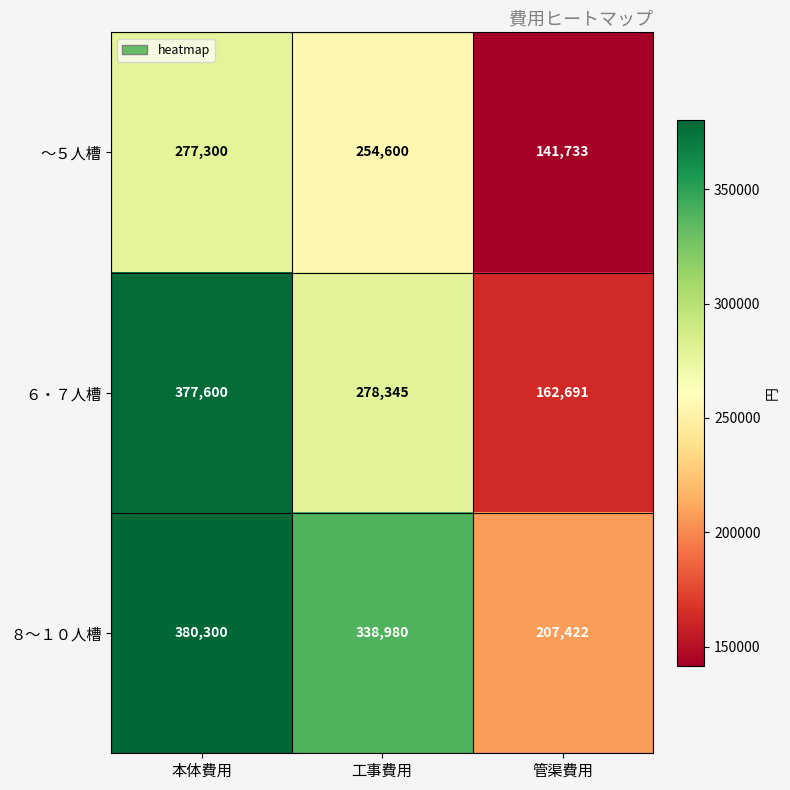

At how many categories does at least one series exceed 340939?

1